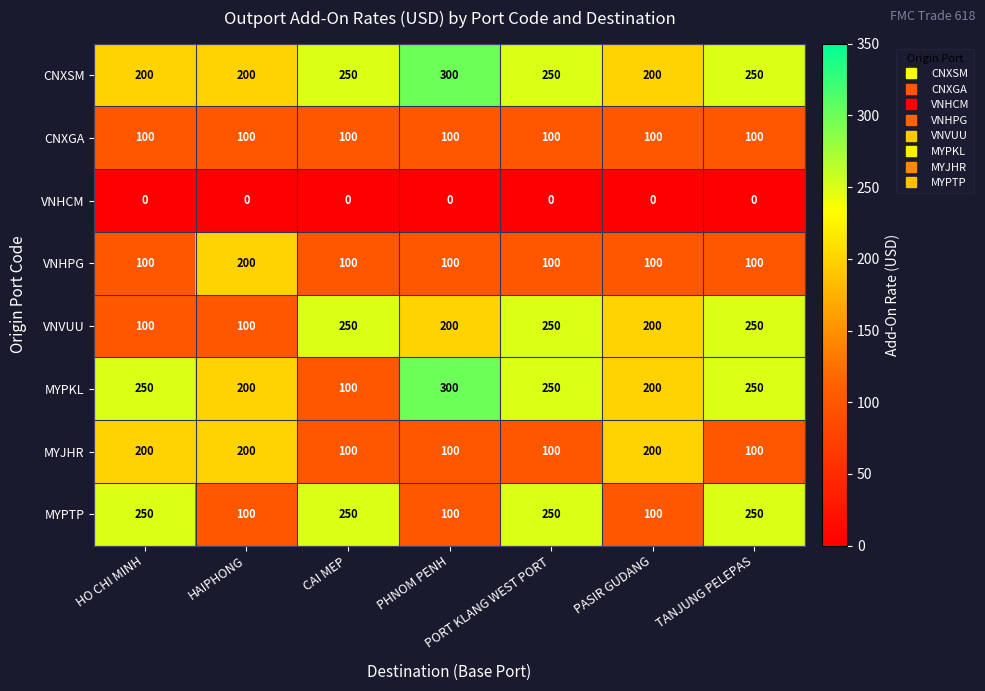

What is the total value across all series at PASIR GUDANG?

1100